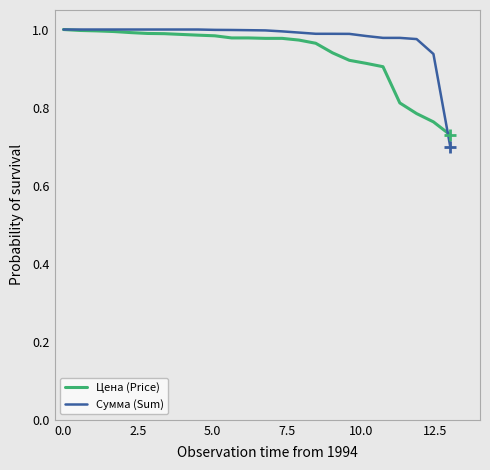

Which series has the largest range (max minus min)?

Сумма (Sum)